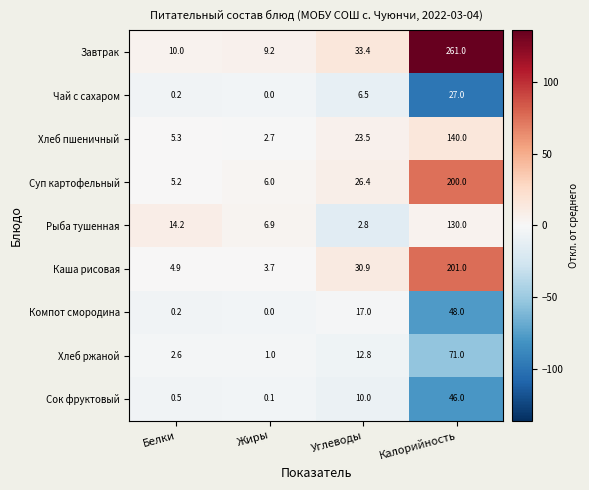

At which category is the sum across all series the highest?

Калорийность